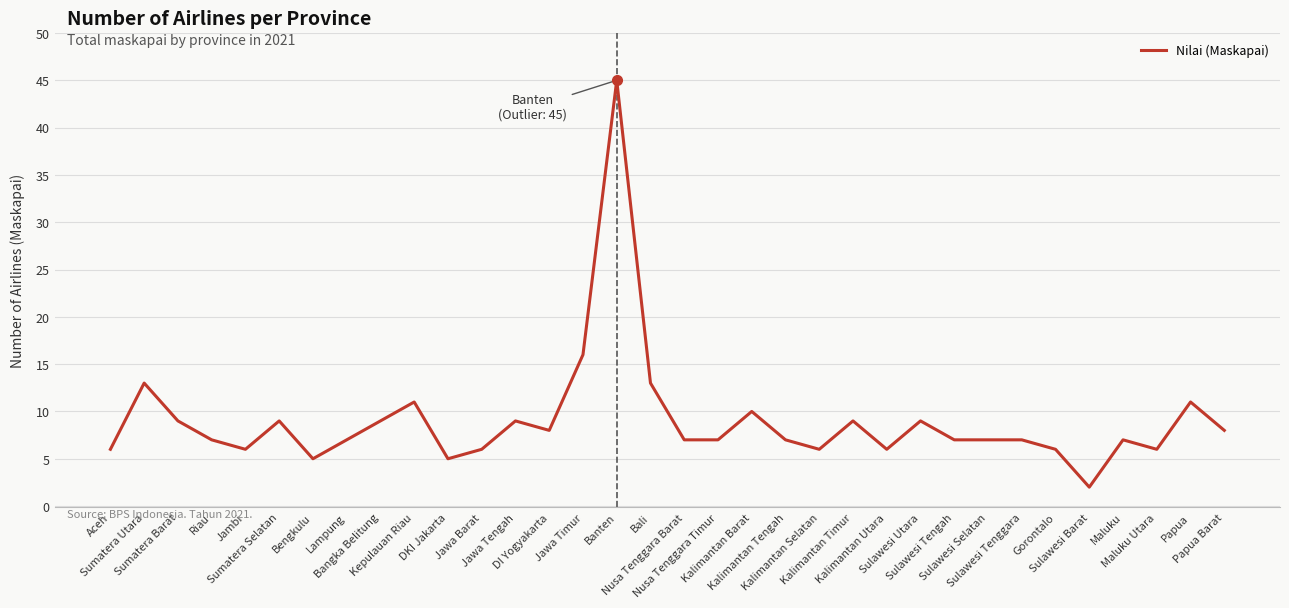

Reading left to right, transcribe all the data shown in this chart.

6	13	9	7	6	9	5	7	9	11	5	6	9	8	16	45	13	7	7	10	7	6	9	6	9	7	7	7	6	2	7	6	11	8